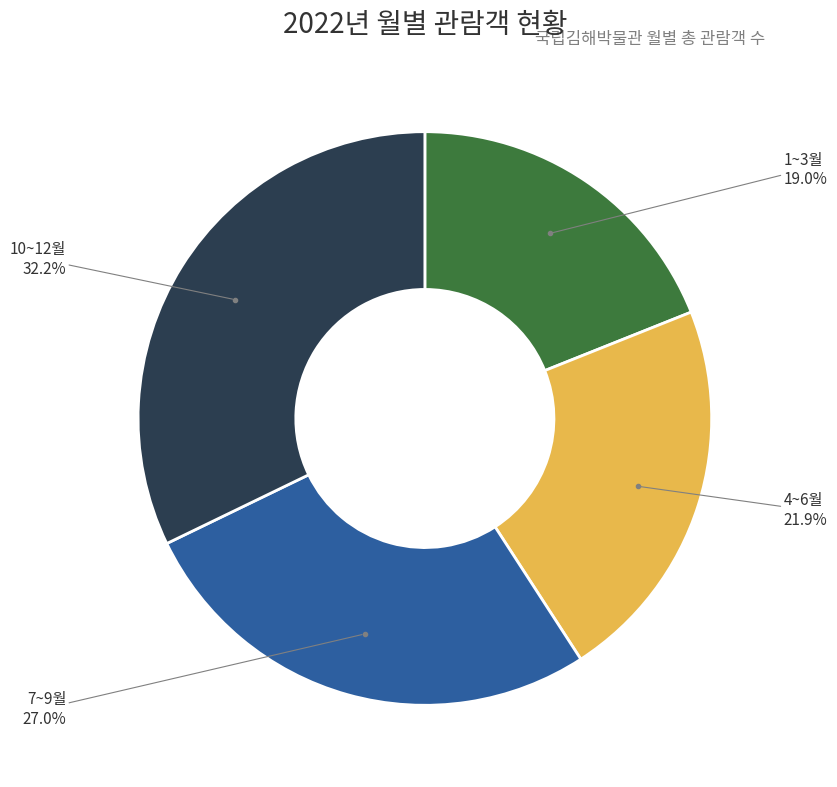

Is there any slice that represents more than half of the pie?

No